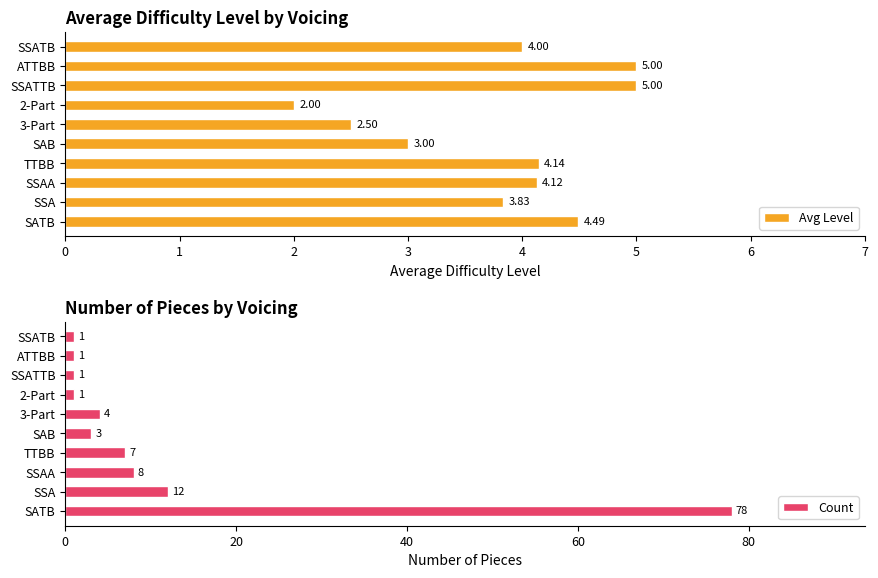

What is the sum of all Avg Level values?

38.1